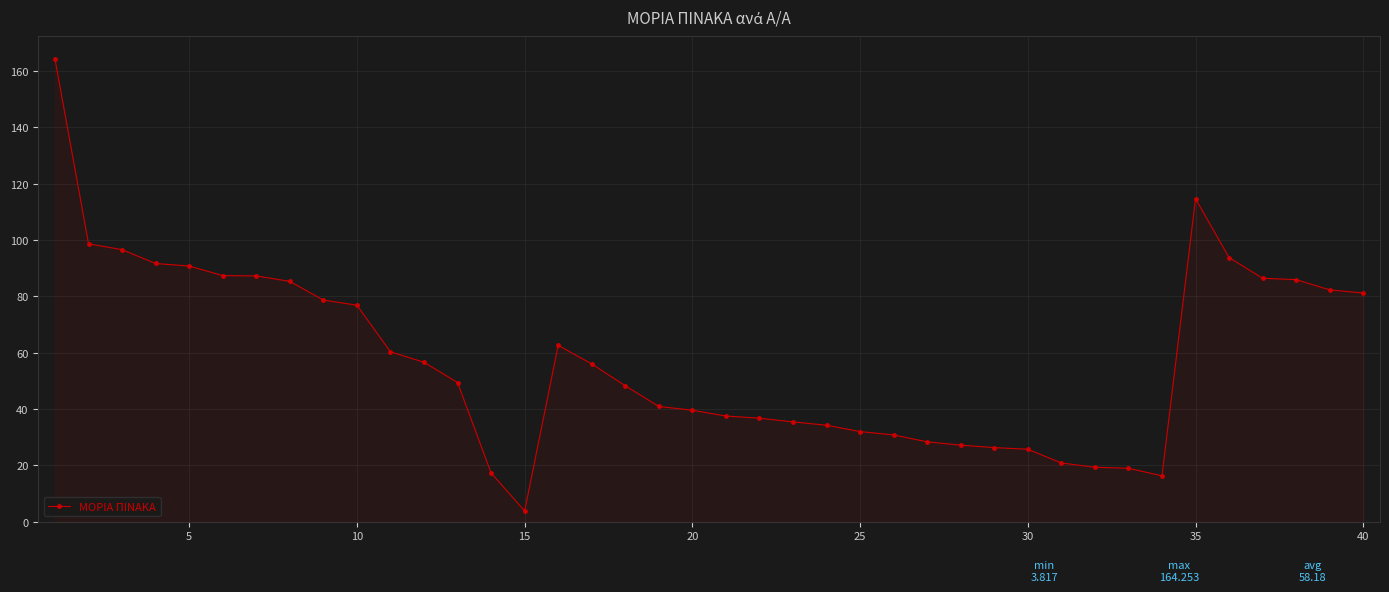

What is the difference between the second highest and minimum values?

110.9